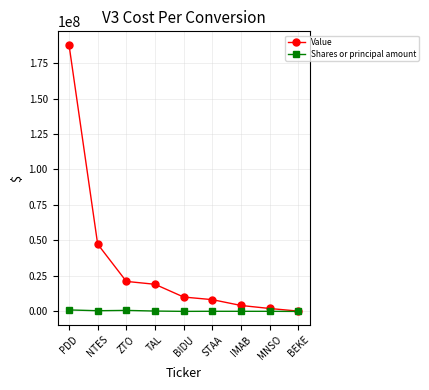

Is the value of Value at ZTO greater than the value of Shares or principal amount at IMAB?

Yes